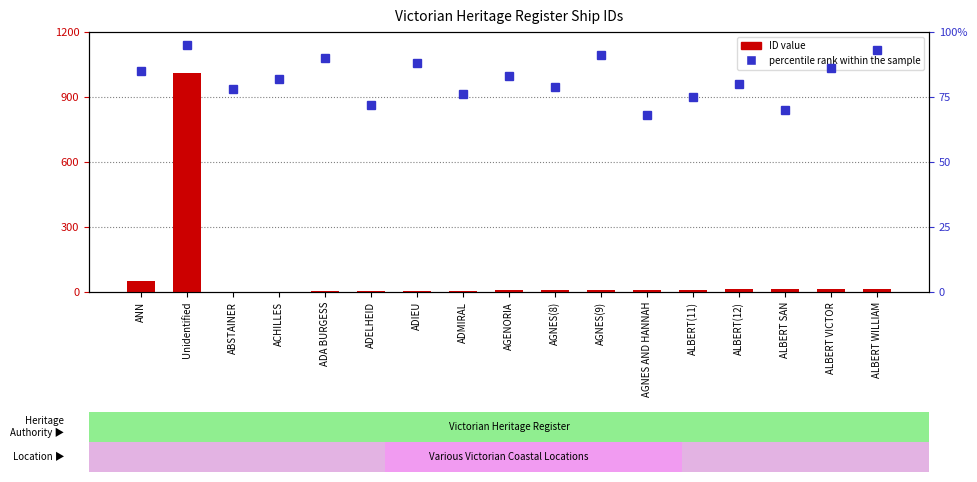

The value of percentile rank within the sample at ALBERT(12) is 80. True or false?

True